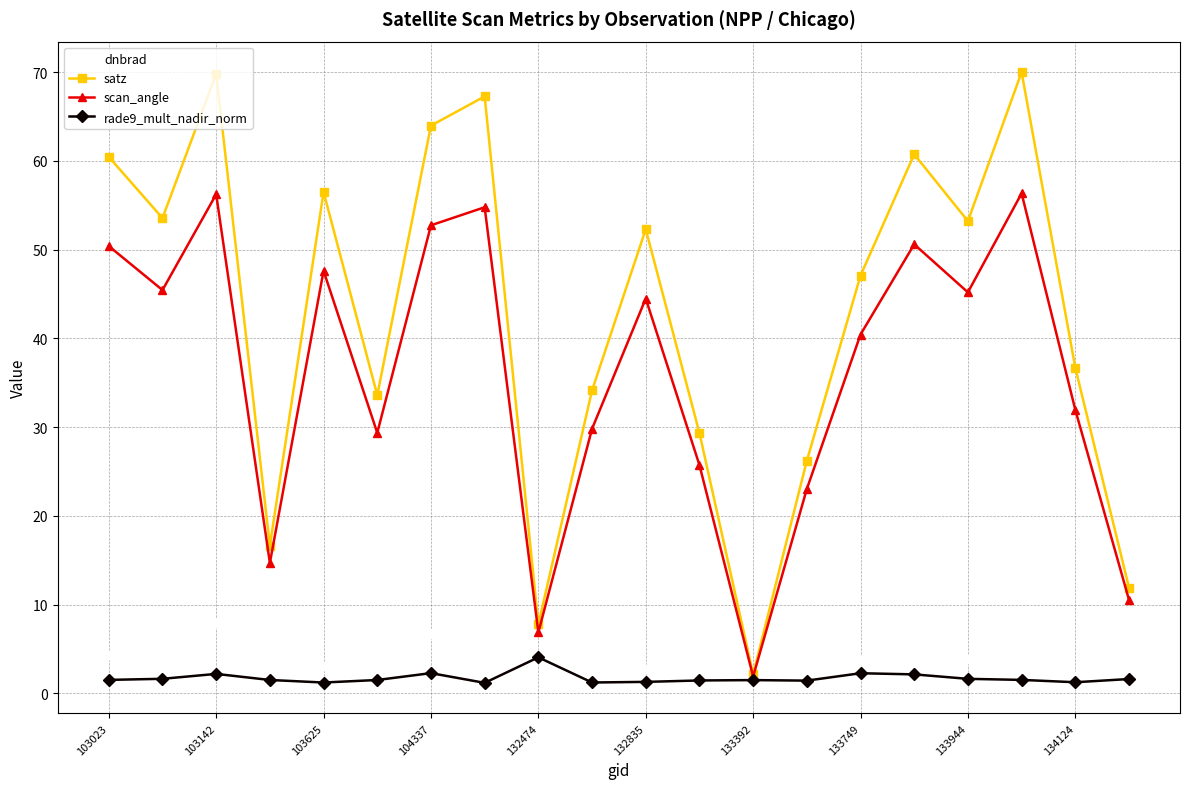

List the series in order of their peak value, lowest first.

rade9_mult_nadir_norm, dnbrad, scan_angle, satz